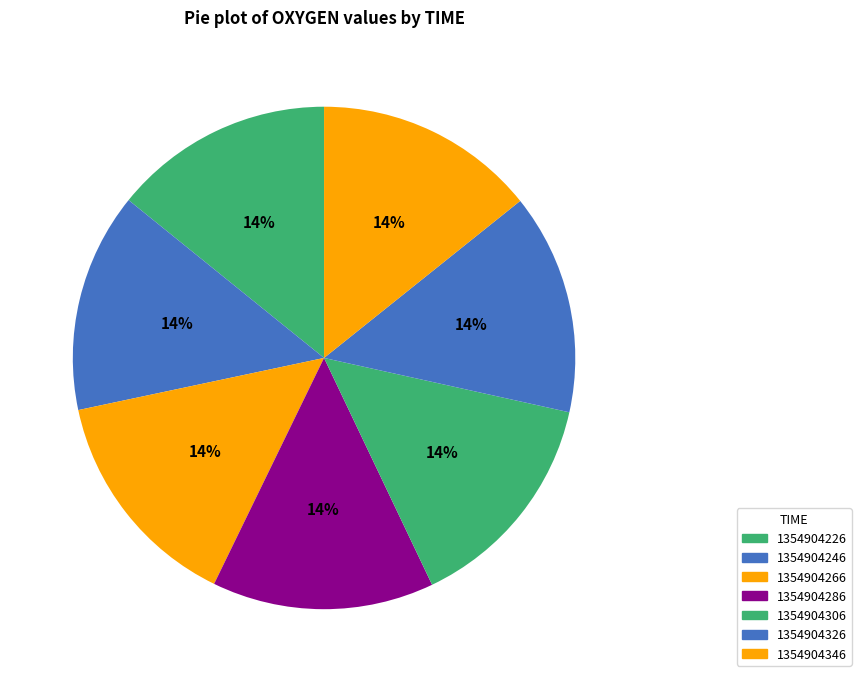

The 1354904226 slice represents 14% of the pie. True or false?

True